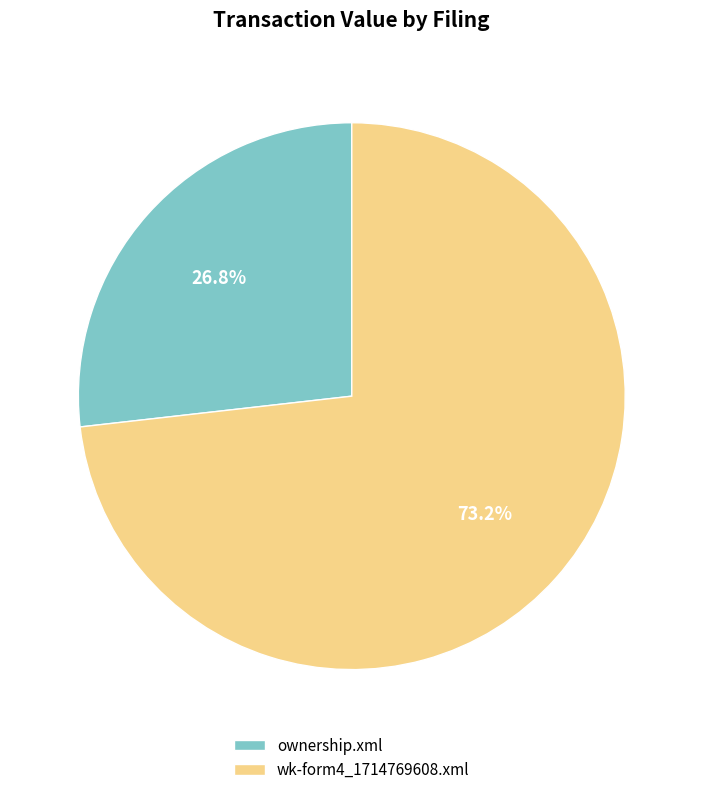

What is the smallest slice in the pie chart?

ownership.xml